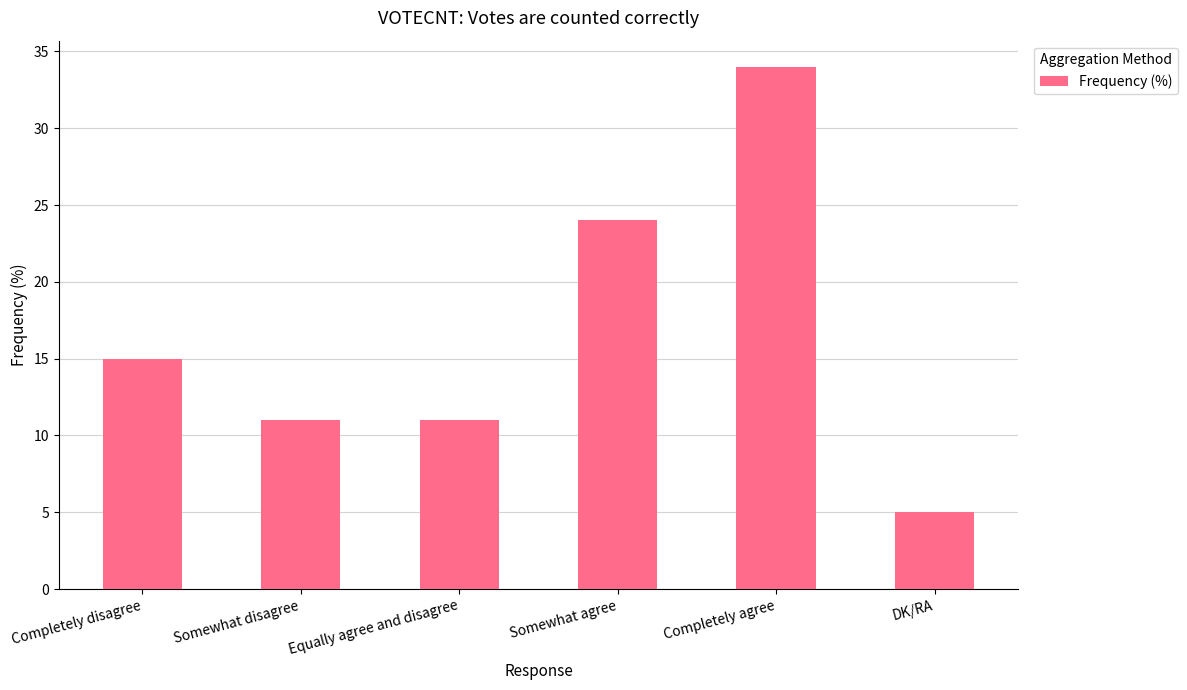

What position from the left is DK/RA?

6